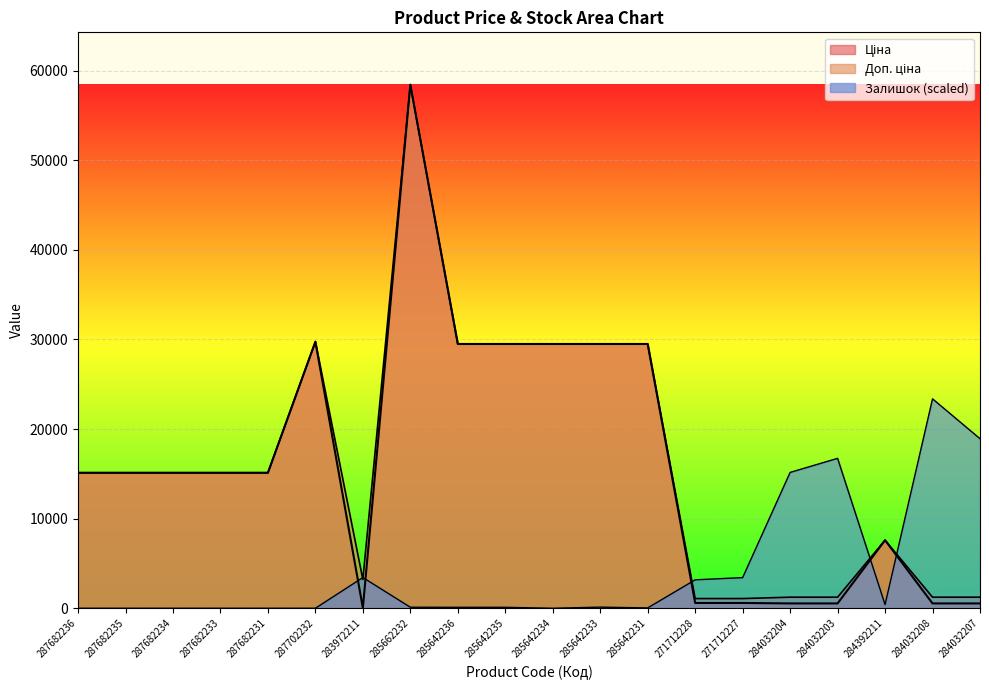

Read the Ціна value at 271712227.

589.9